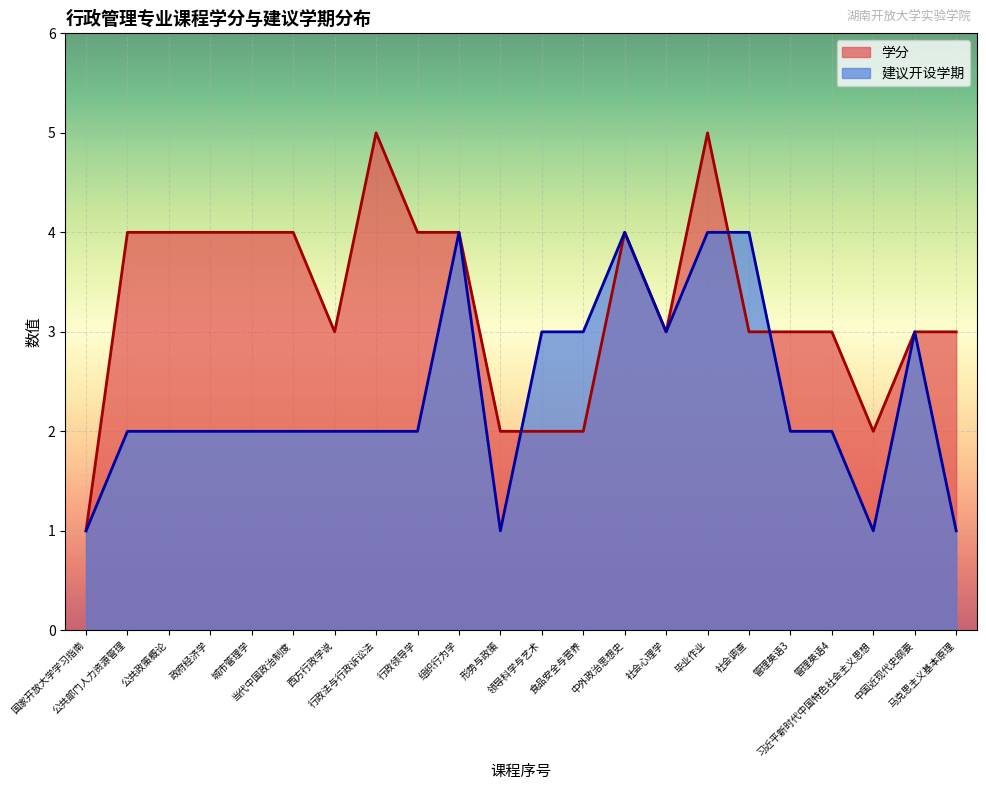

What is the minimum value for 建议开设学期?

1